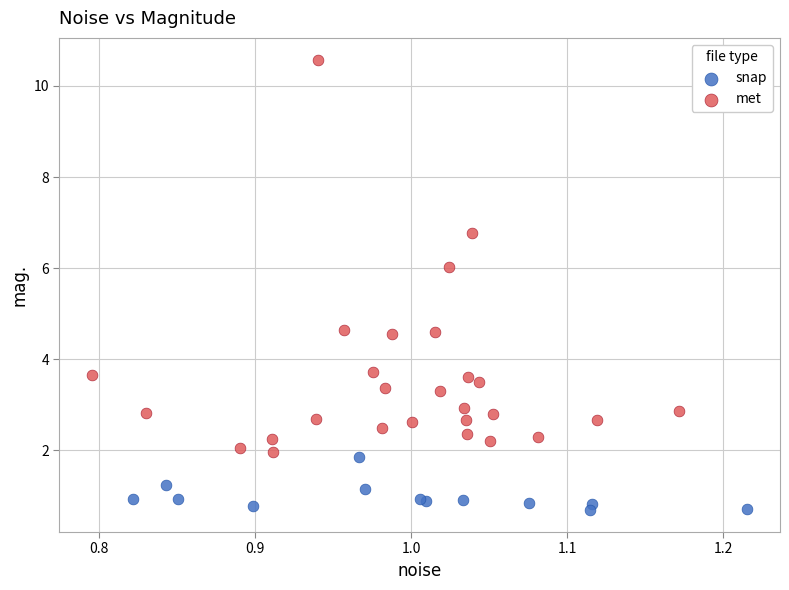

Which series has the widest spread of Y values?

met